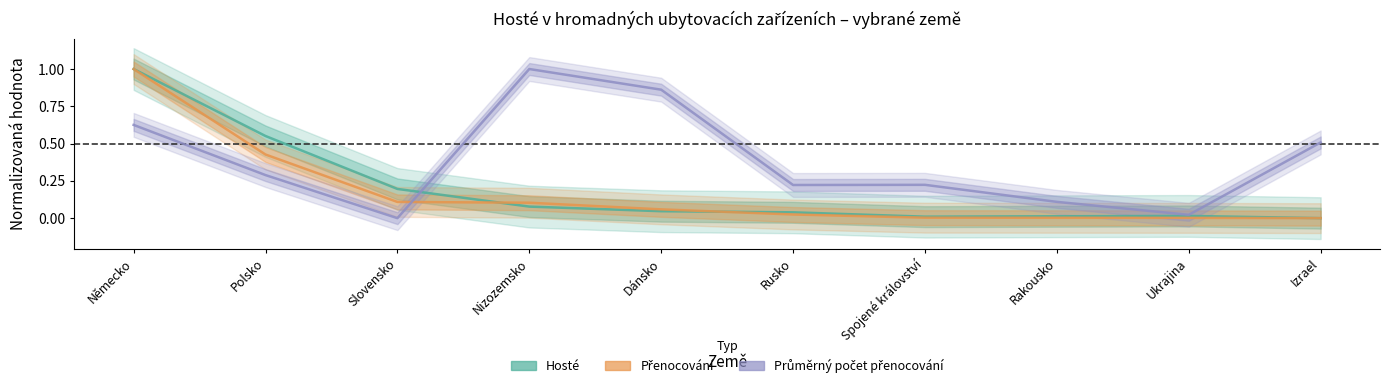

What is the label of the 10th point from the left?

Izrael